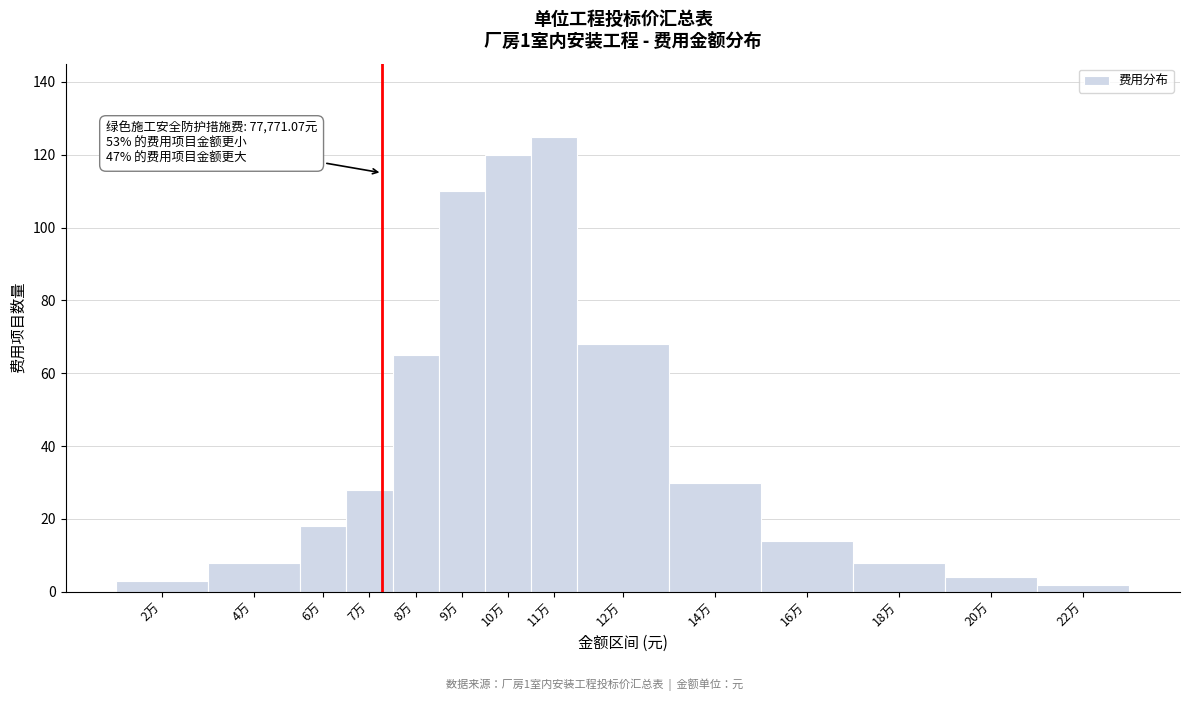

Reading left to right, transcribe all the data shown in this chart.

2万=3	4万=8	6万=18	7万=28	8万=65	9万=110	10万=120	11万=125	12万=68	14万=30	16万=14	18万=8	20万=4	22万=2